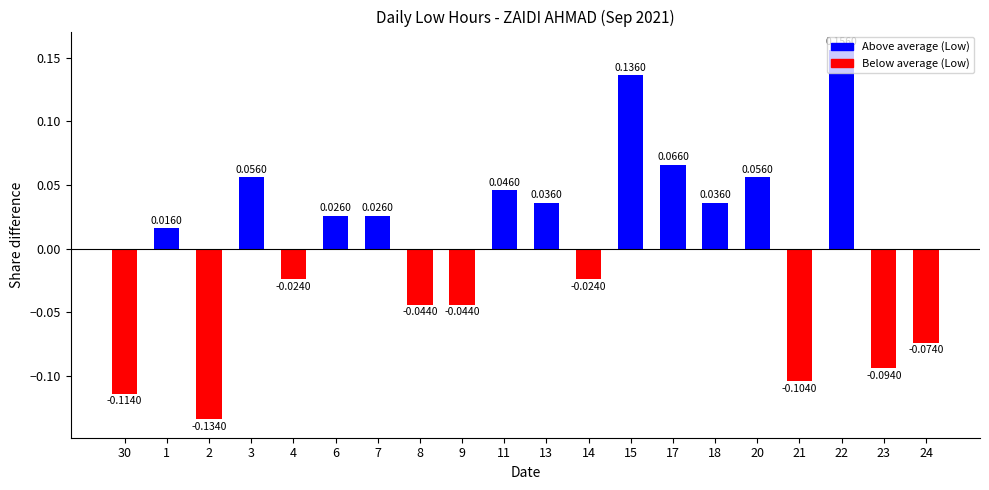

Does the chart contain any negative values?

Yes